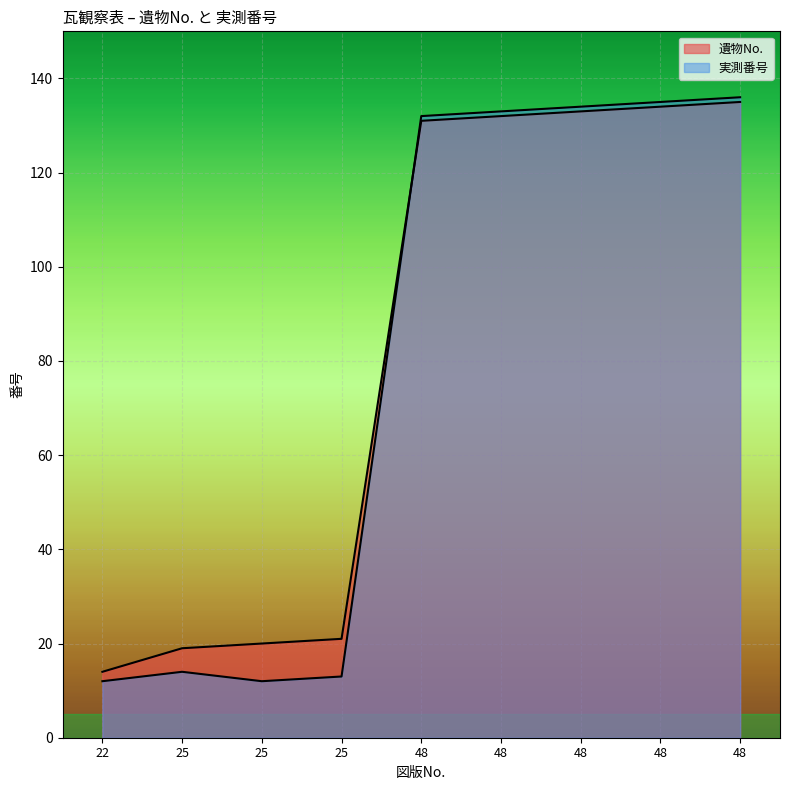

How many lines are shown in the chart?

2